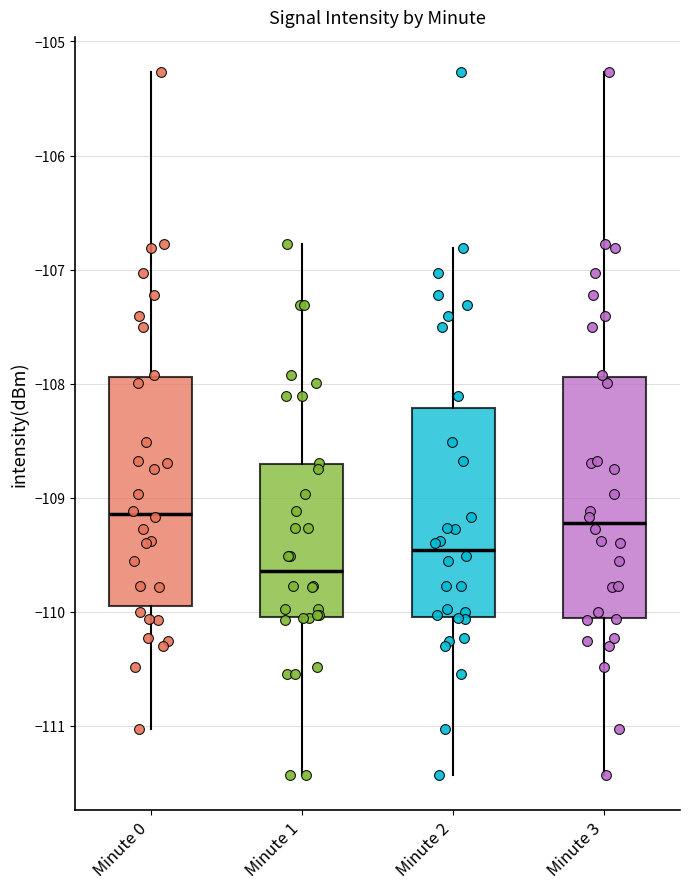

Where does the lower whisker of the box for Minute 3 end on the y-axis? The values are not printed on the chart, so give them approximately, as read against the axis.

-111.4